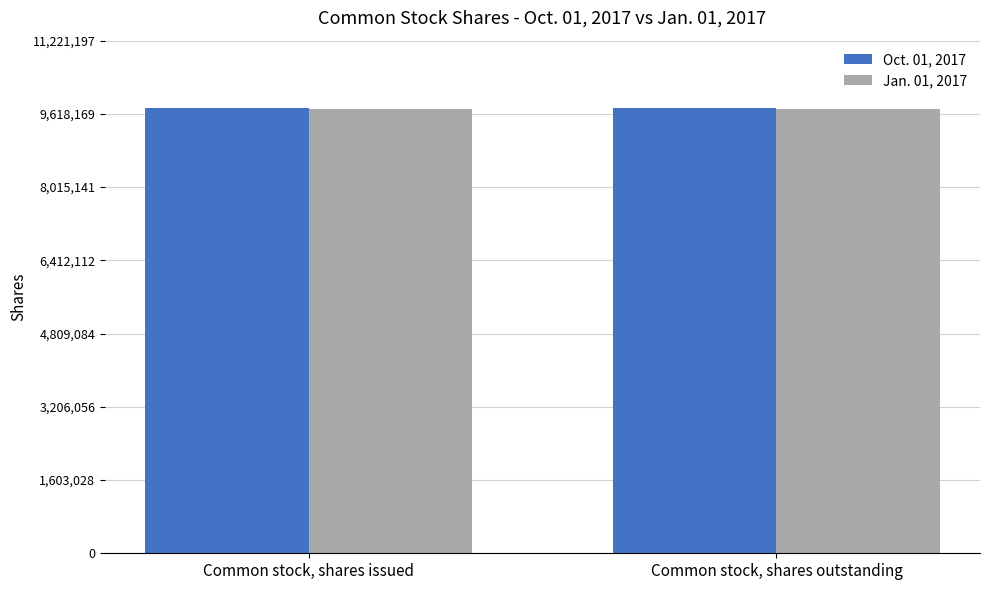

What is the highest value of the Oct. 01, 2017 series?

9757563